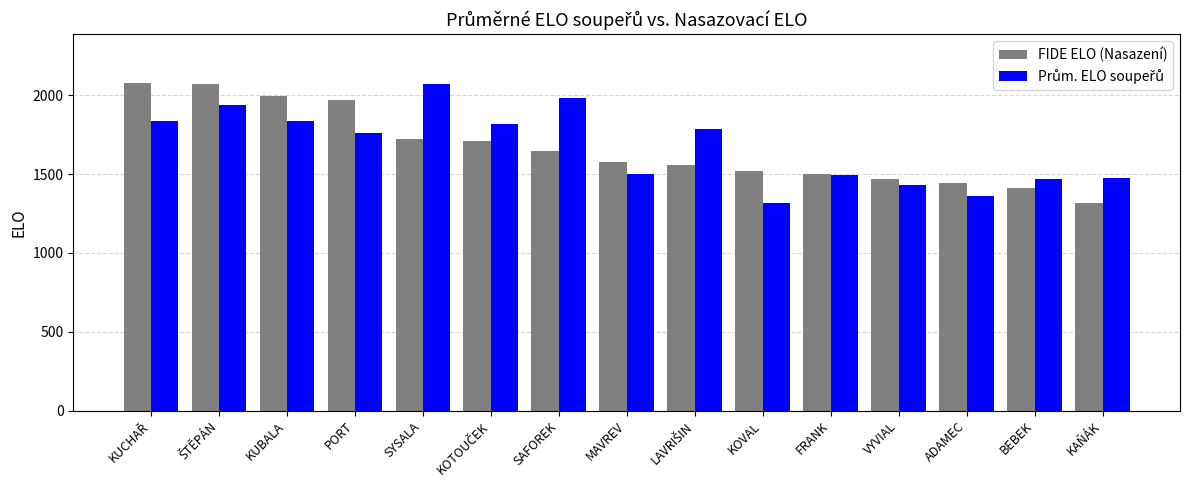

What is the sum of all FIDE ELO (Nasazení) values?

24977.0